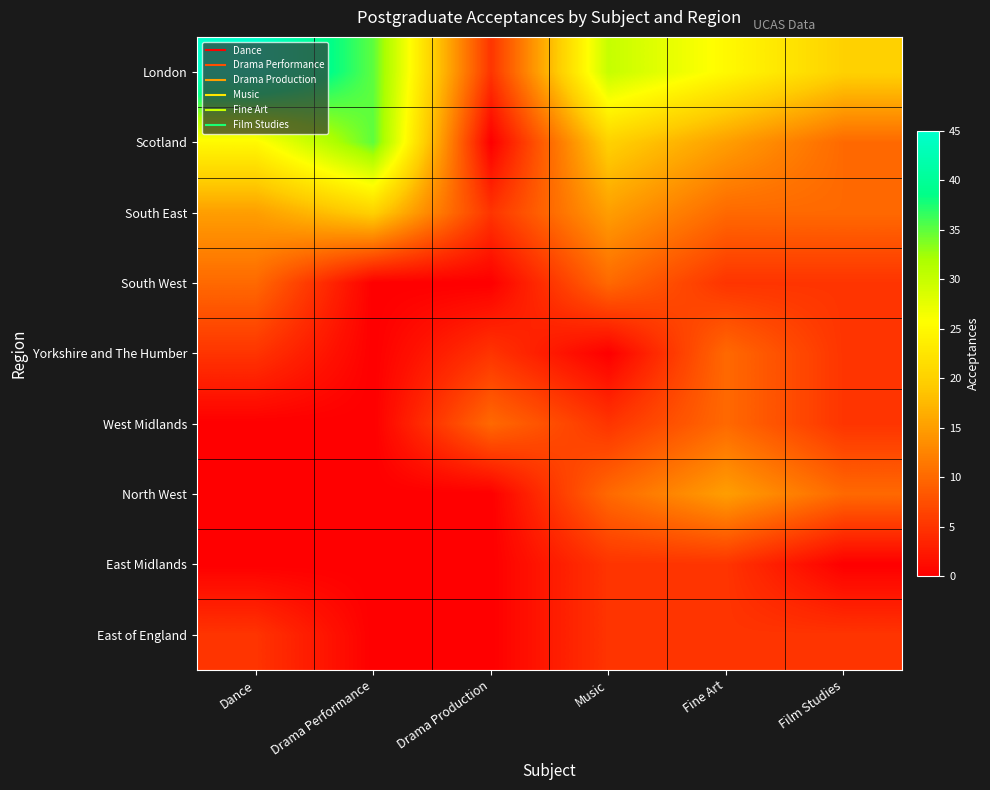

At how many categories does at least one series exceed 37?

1